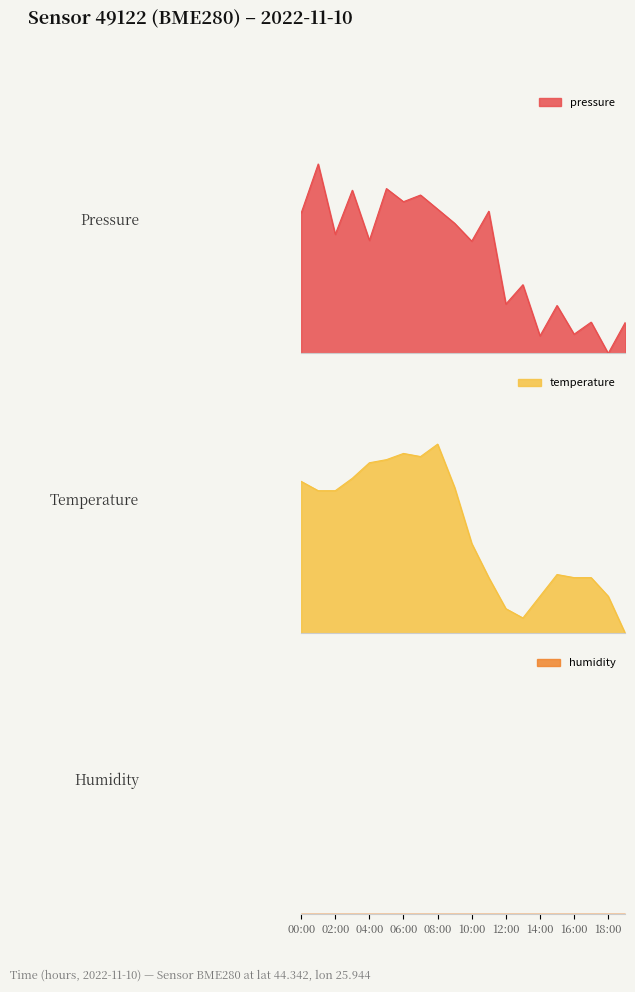

Is the value of pressure at 12:00 greater than the value of temperature at 12:00?

Yes